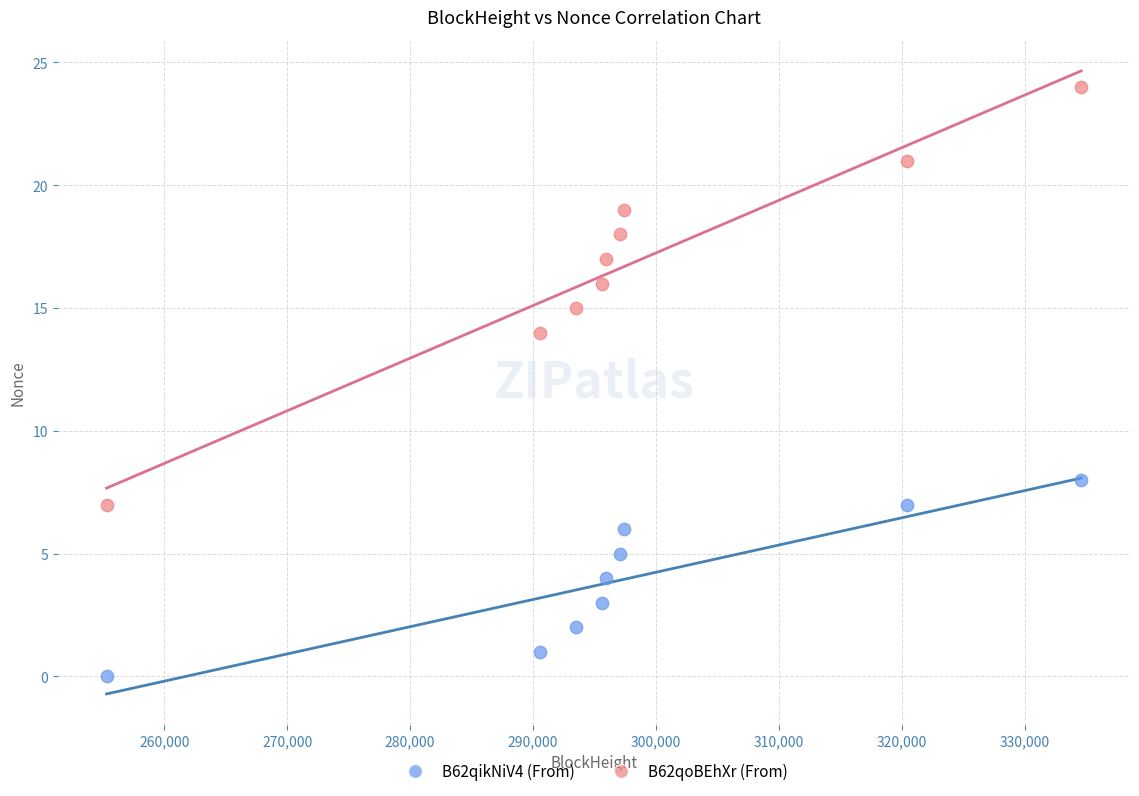

What are all the series names shown in the legend?

B62qikNiV4 (From), B62qoBEhXr (From)